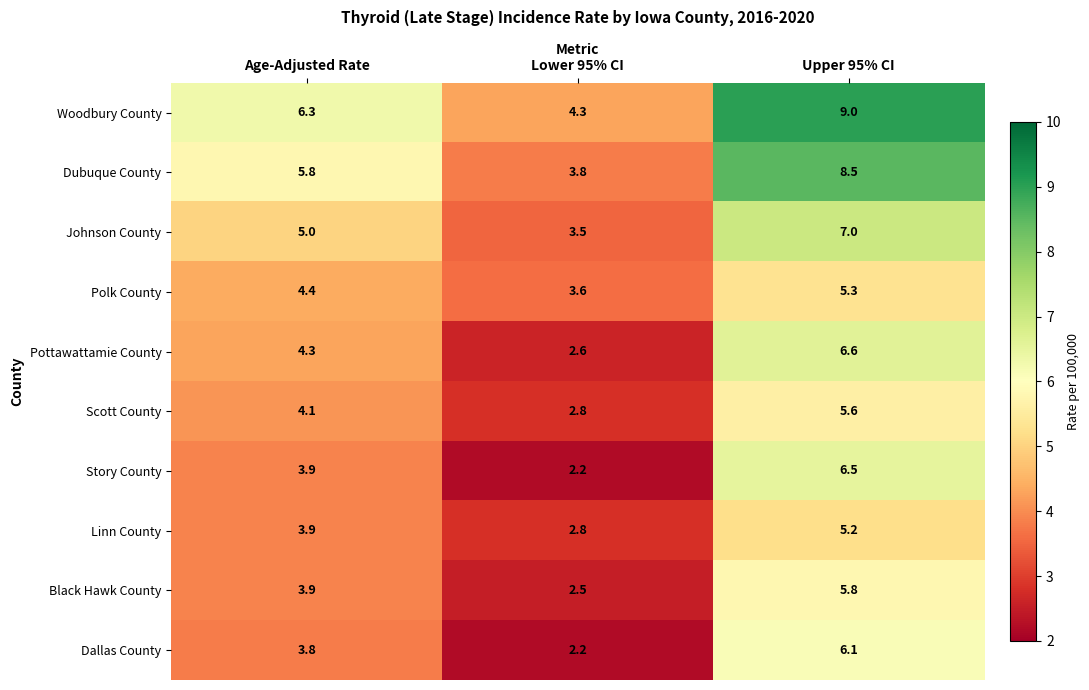

What is the minimum value shown in the chart?

2.2